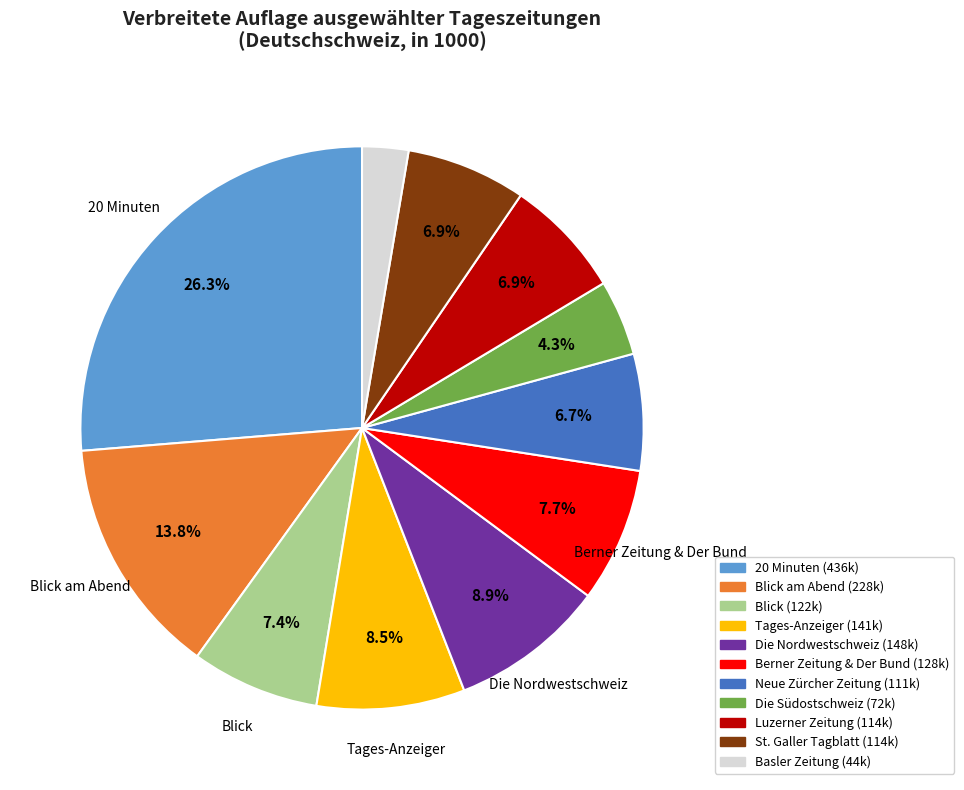

Does any single category account for the majority?

No